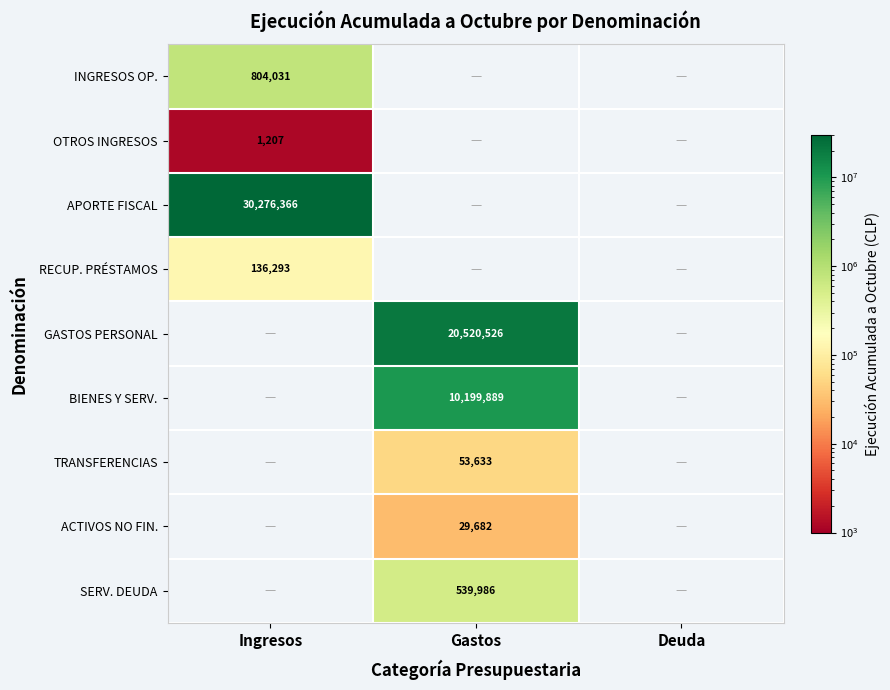

True or false: RECUP. PRÉSTAMOS has a value of 43917 at Ingresos.

False